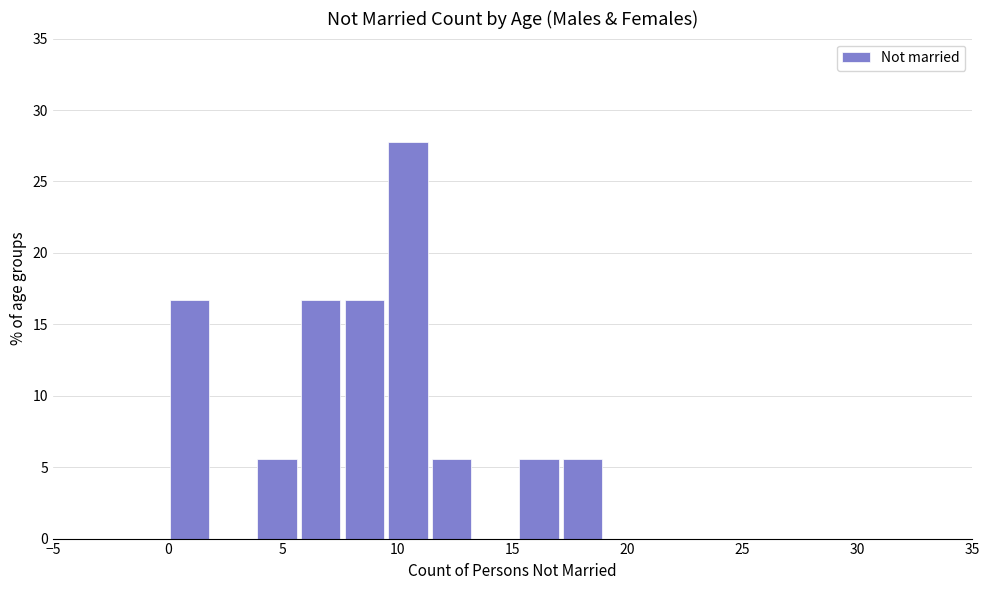

Read against the x-axis, roughly where is the centre of the tallest bar?

10.5